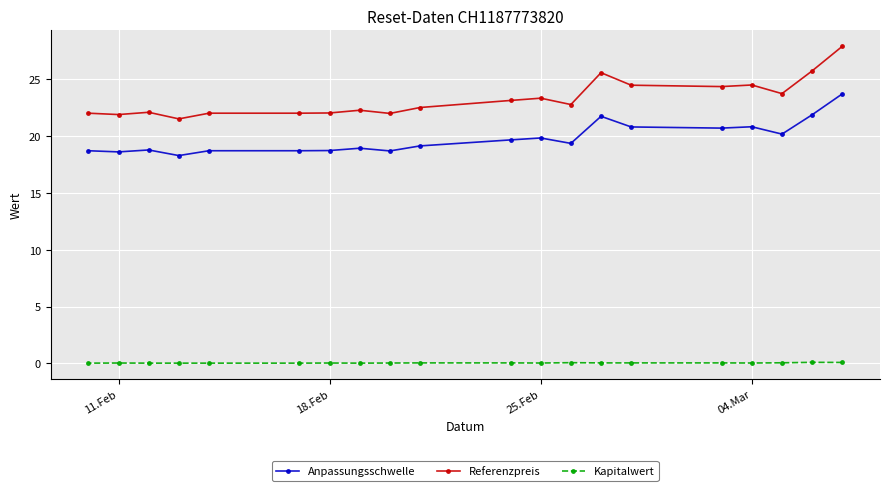

What is the difference between the maximum and second lowest values in the Anpassungsschwelle series?

5.1